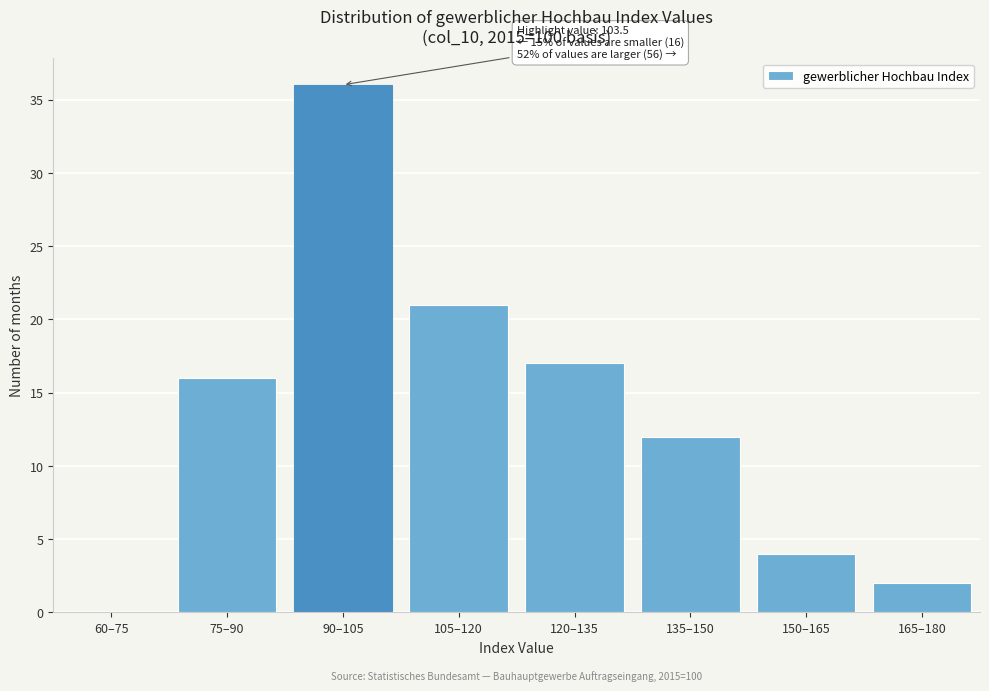

Reading right to left, extract all data points from this chart.

165–180=2	150–165=4	135–150=12	120–135=17	105–120=21	90–105=36	75–90=16	60–75=0